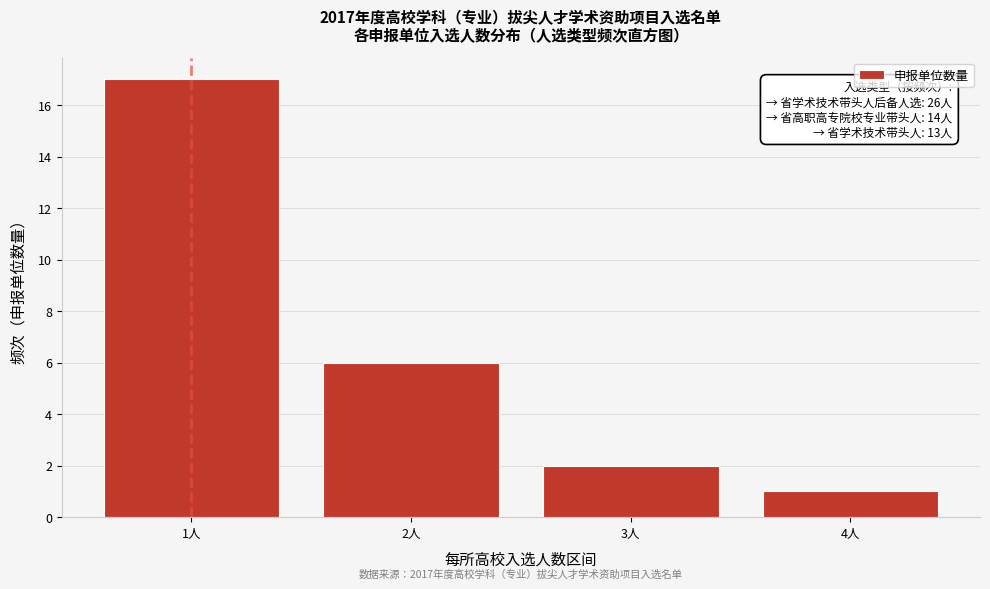

Which range on the x-axis has the tallest bar?

0.5 to 1.5